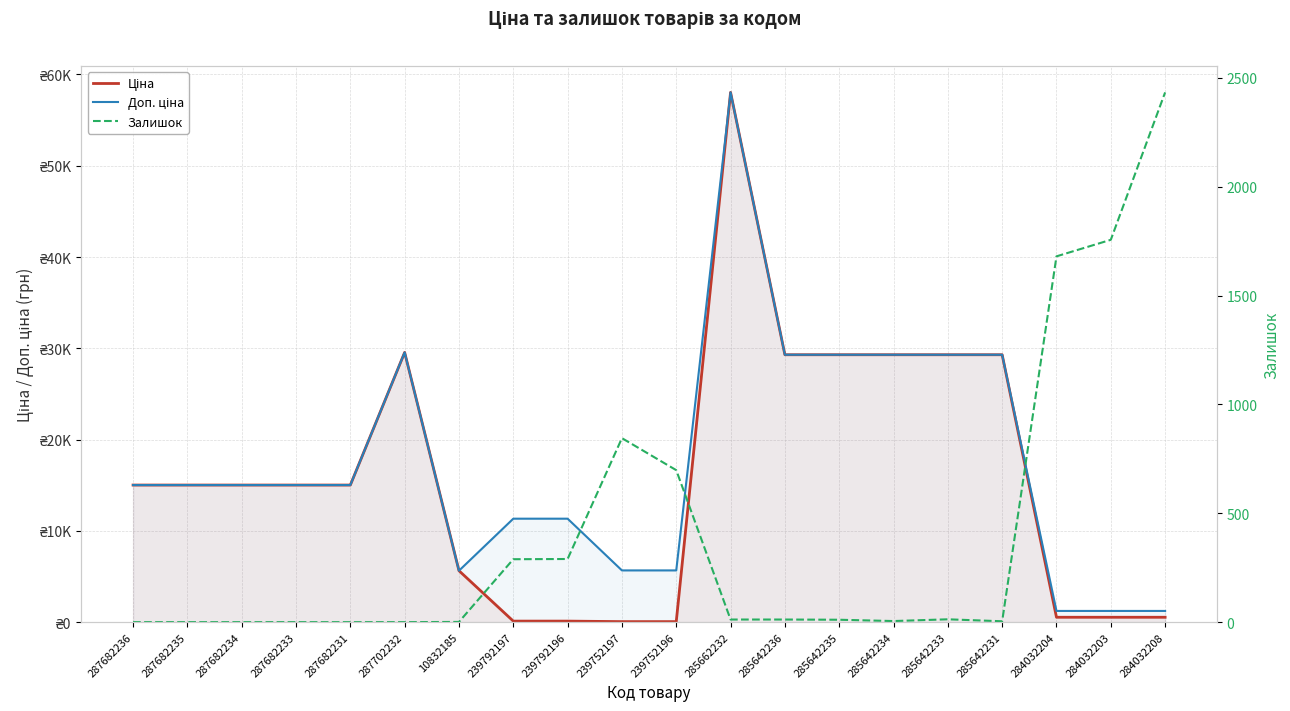

True or false: Ціна has a value of 29294.9 at 285642236.

True